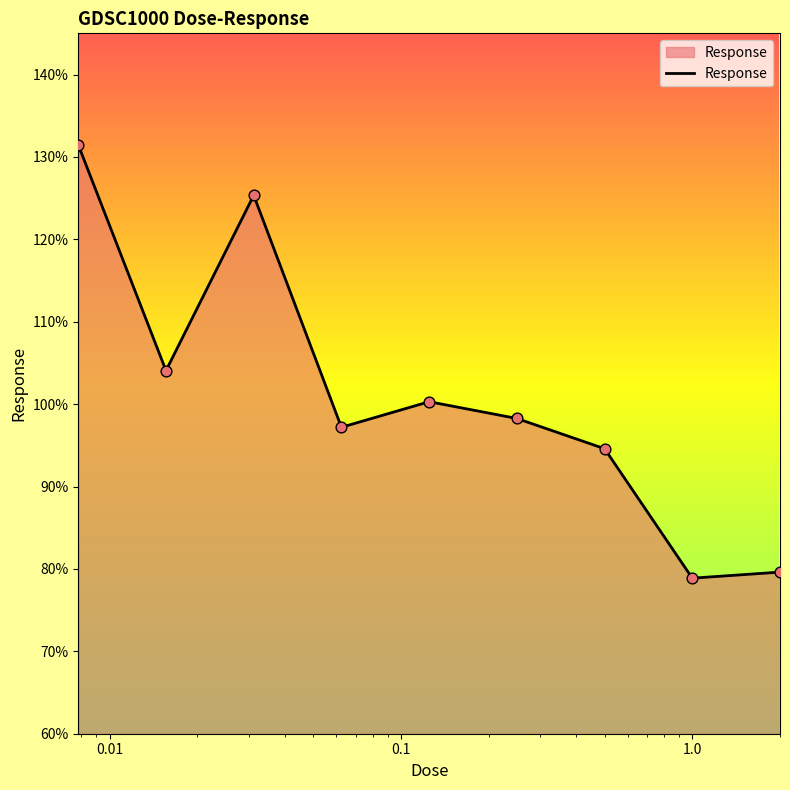

What is the maximum value shown in the chart?

131.5